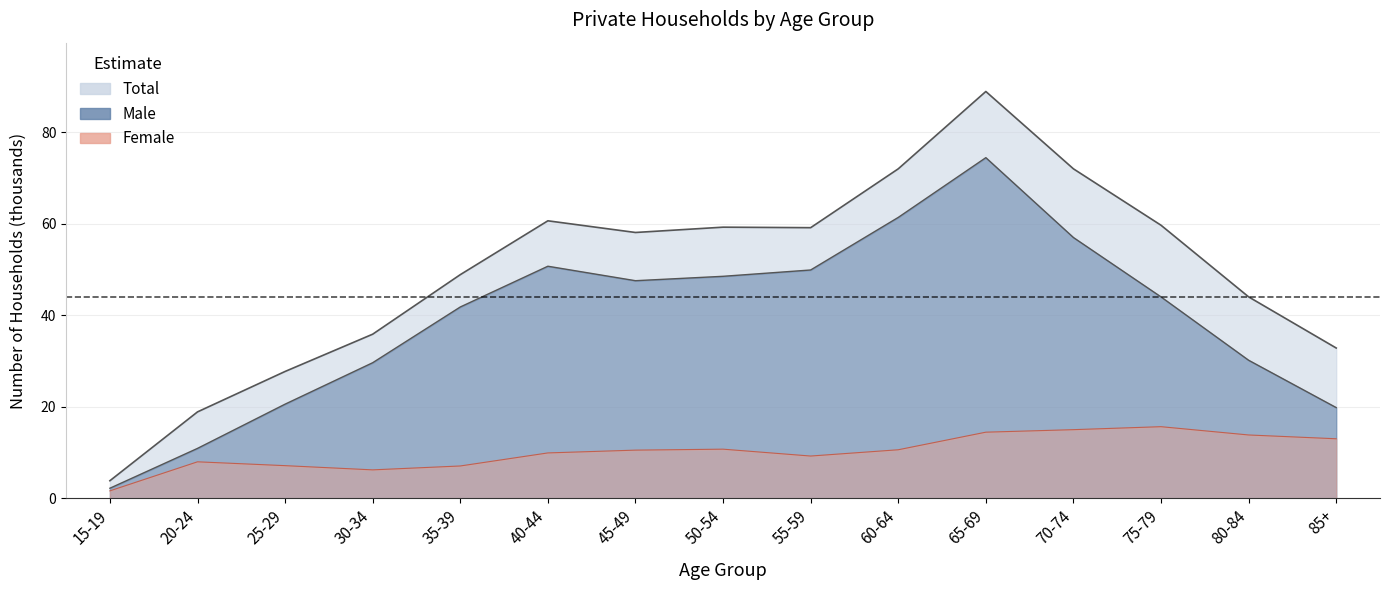

True or false: Female and Total intersect in this chart.

False